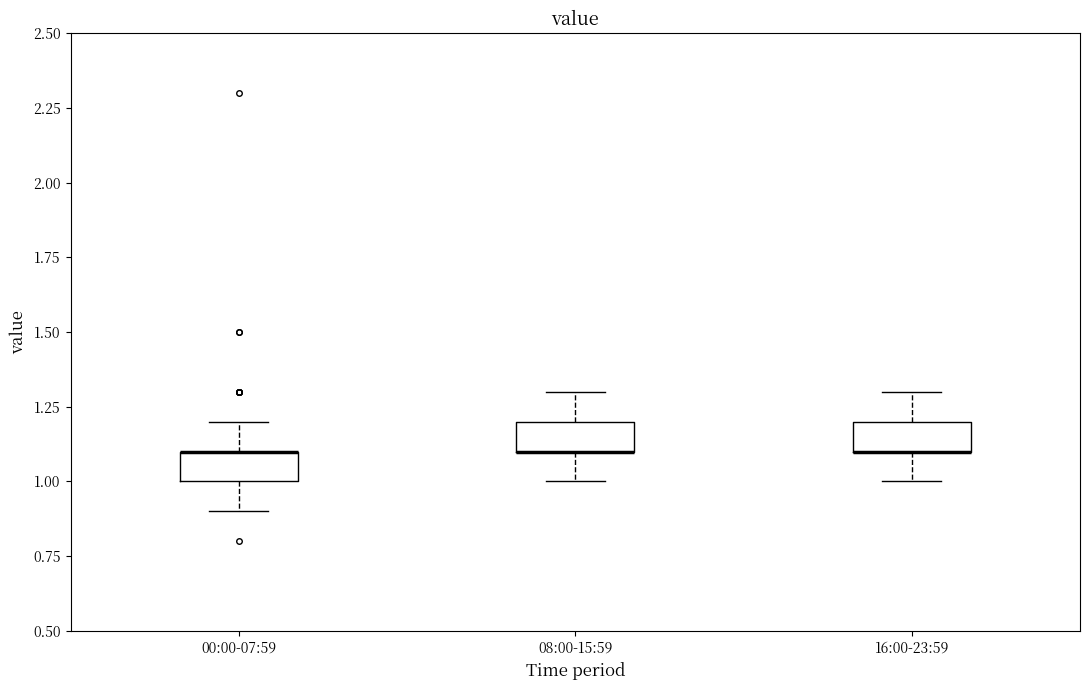

Reading left to right, transcribe this box plot: for each box, give where its median line is, the range the box spans, and where its two whiskers end, as read against the y-axis. The values are not printed on the chart, so give them approximately, as read against the axis.

00:00-07:59: median 1.1 (drawn on the box's upper edge), box 1.0 to 1.1, whiskers 0.9 to 1.2
08:00-15:59: median 1.1 (drawn on the box's lower edge), box 1.1 to 1.2, whiskers 1.0 to 1.3
16:00-23:59: median 1.1 (drawn on the box's lower edge), box 1.1 to 1.2, whiskers 1.0 to 1.3